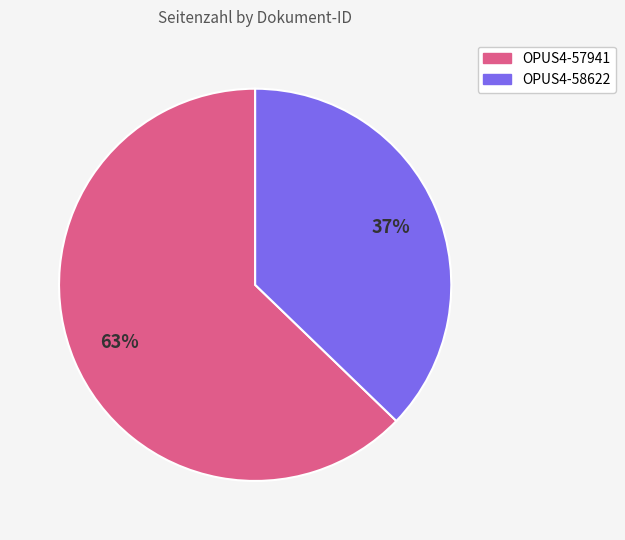

True or false: OPUS4-57941 accounts for 63% of the total.

True